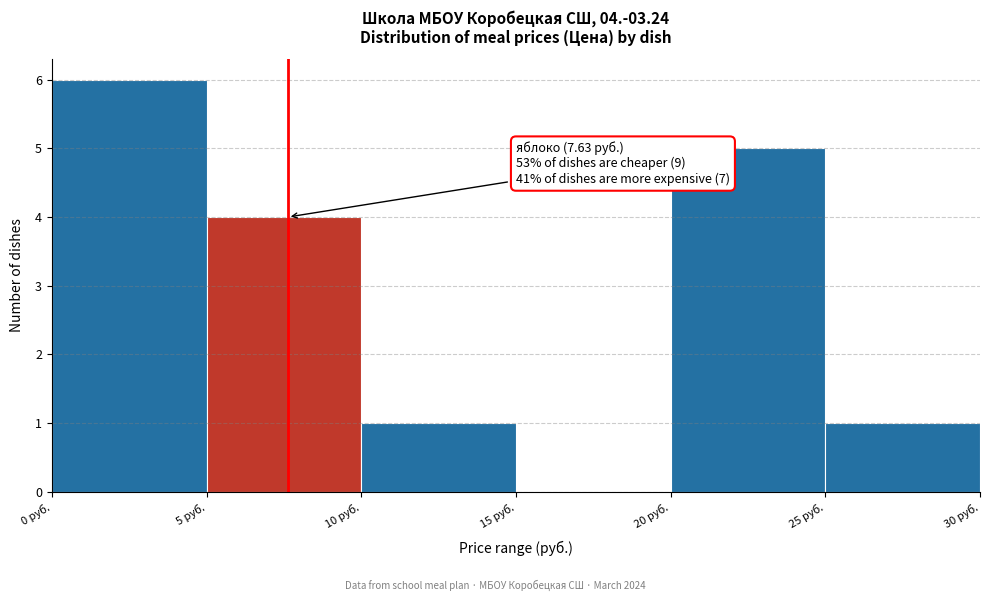

Over which range of the x-axis is the bar tallest?

0 to 5